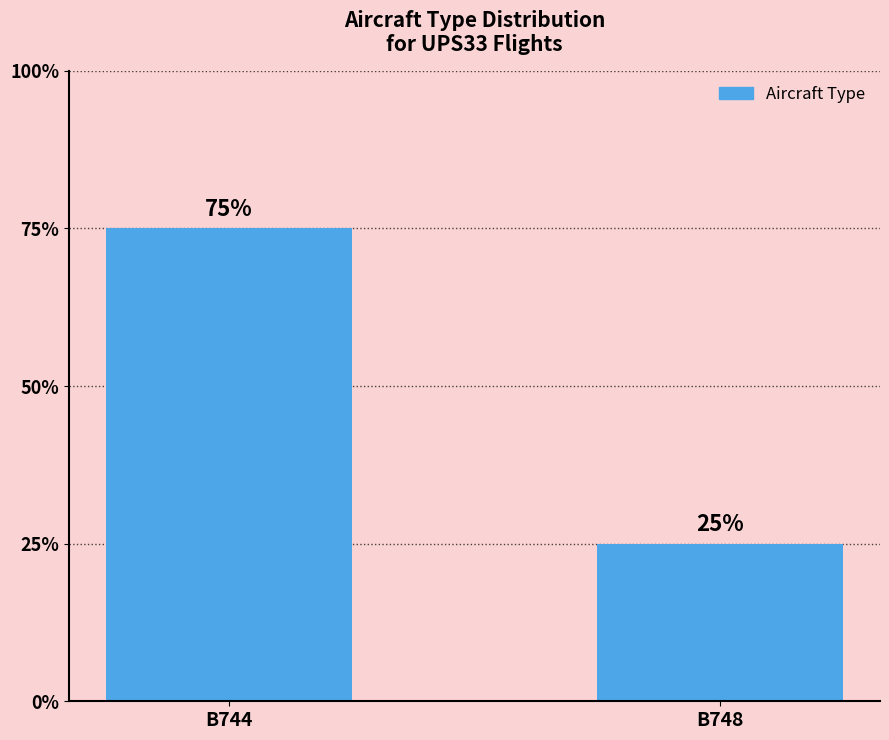

How many data points are less than 3?

1